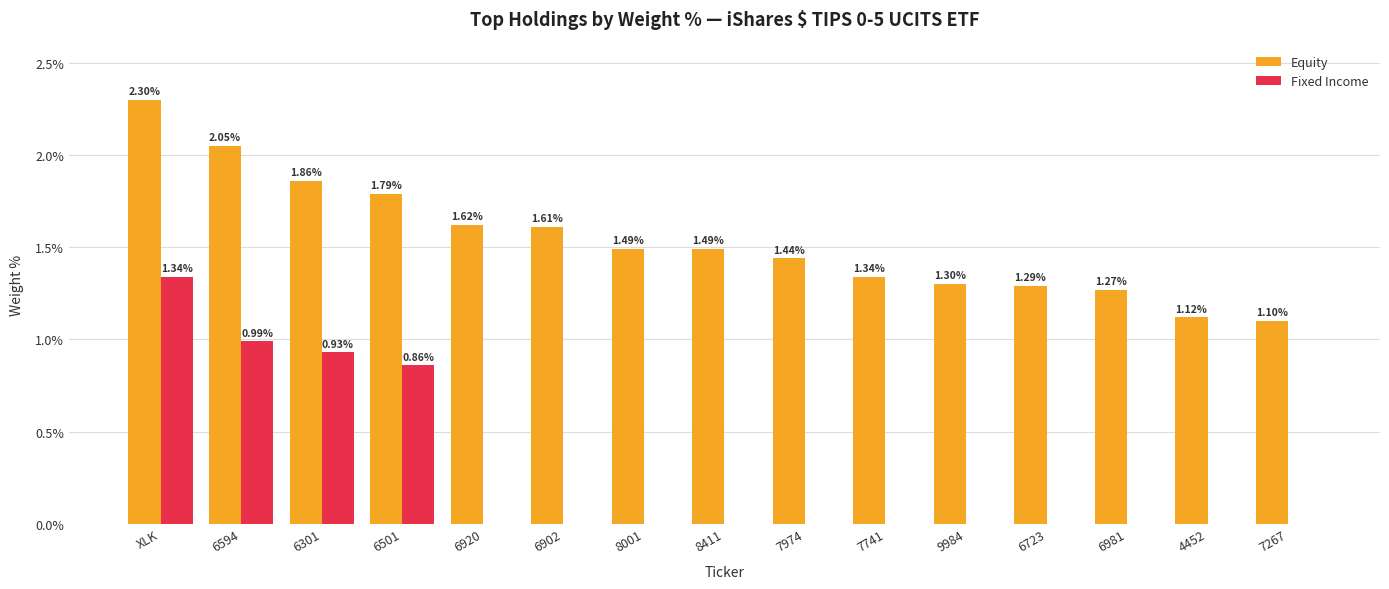

Which category has the highest value in the Fixed Income series?

XLK